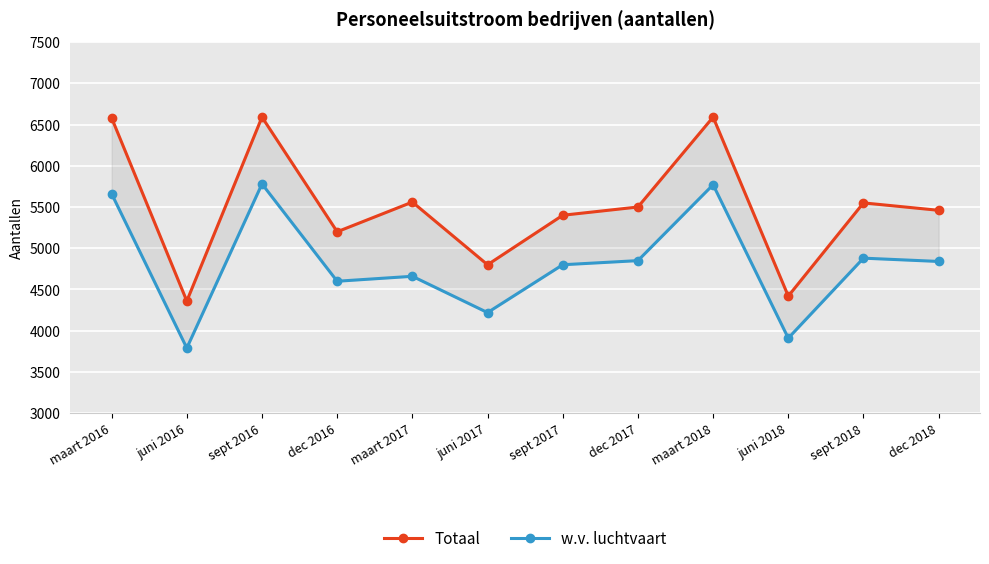

Is it true that w.v. luchtvaart equals 4660 at maart 2017?

True